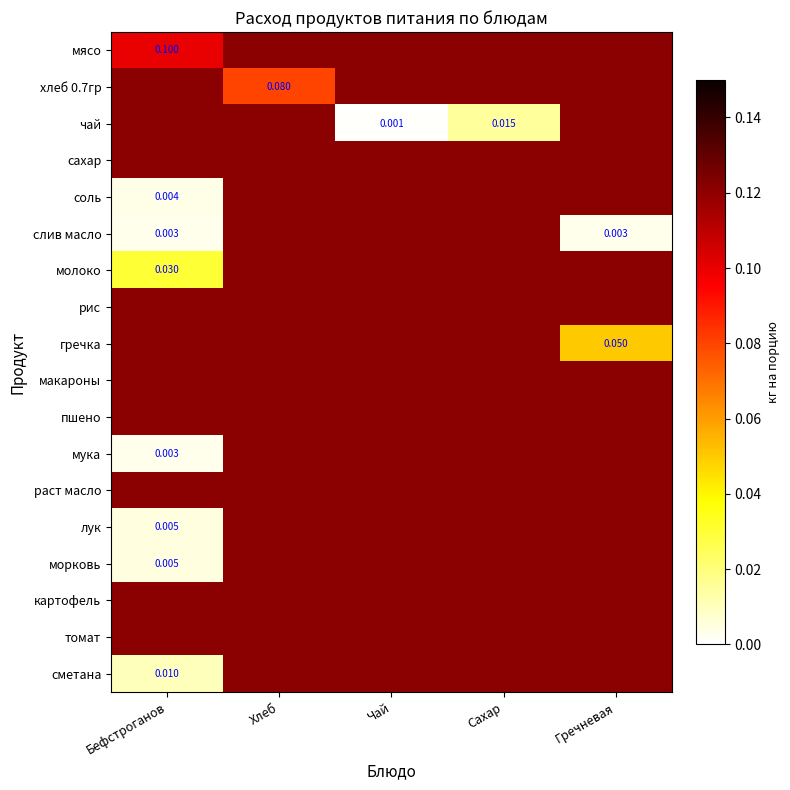

Between Сахар and Гречневая, which is larger?

Гречневая